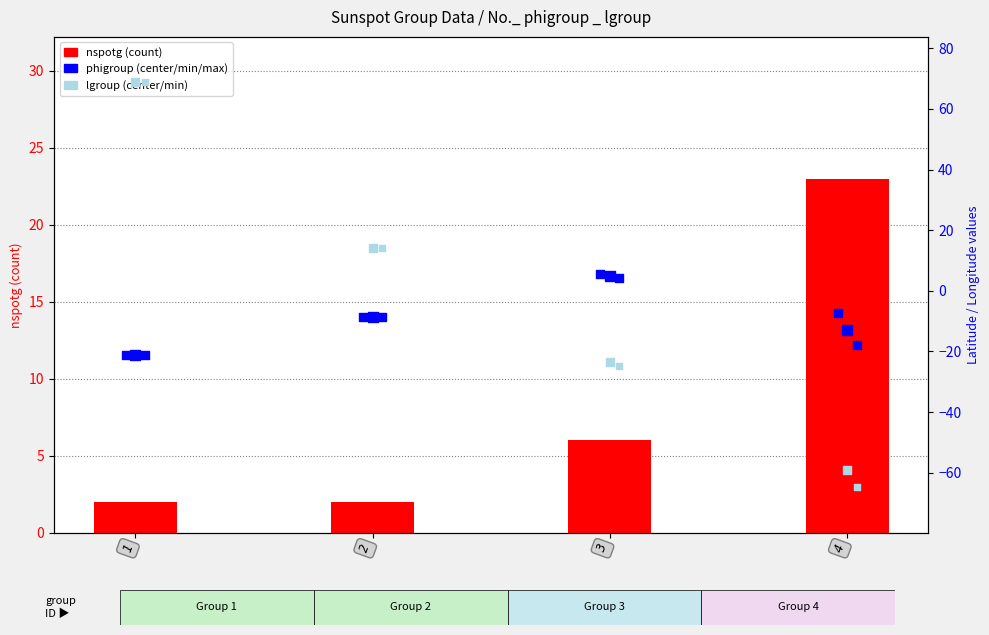

At how many categories does at least one series exceed -24?

4